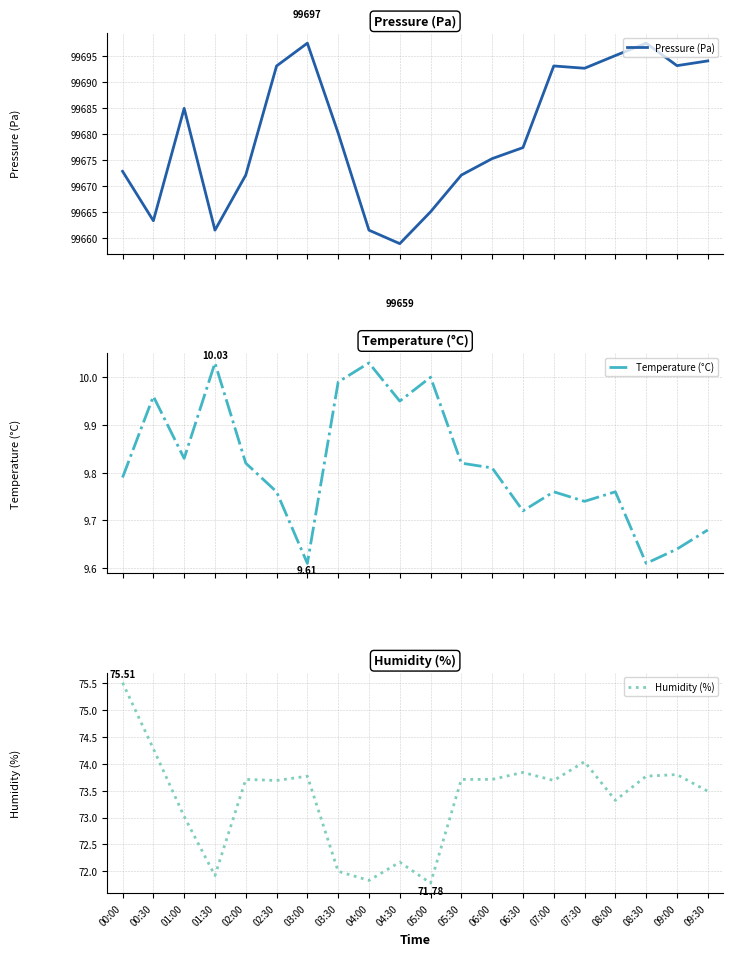

True or false: Pressure (Pa) and Temperature (°C) intersect in this chart.

False